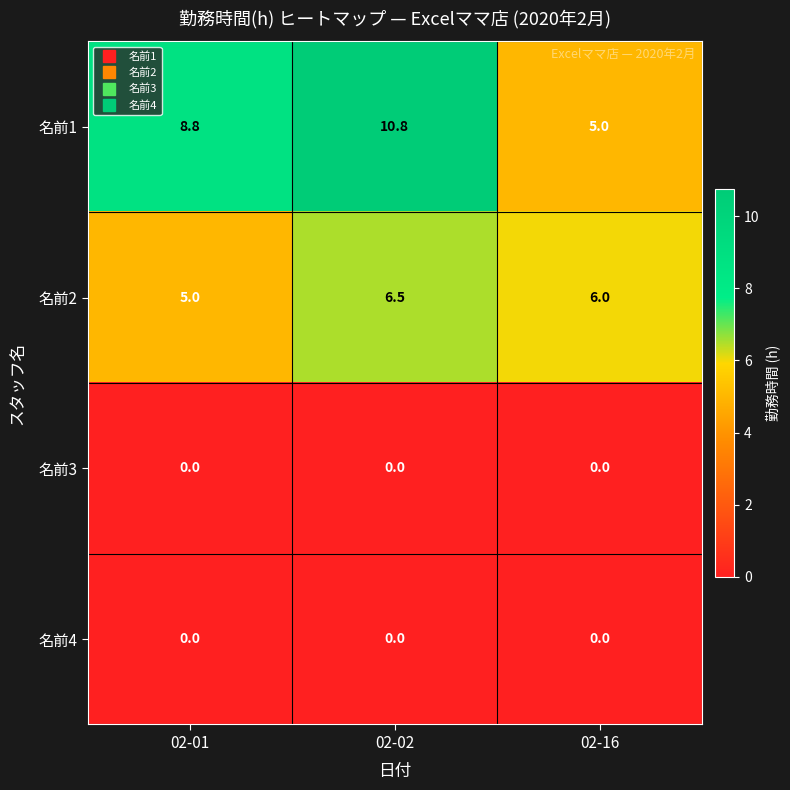

Which series changed the most between 02-02 and 02-16?

名前1